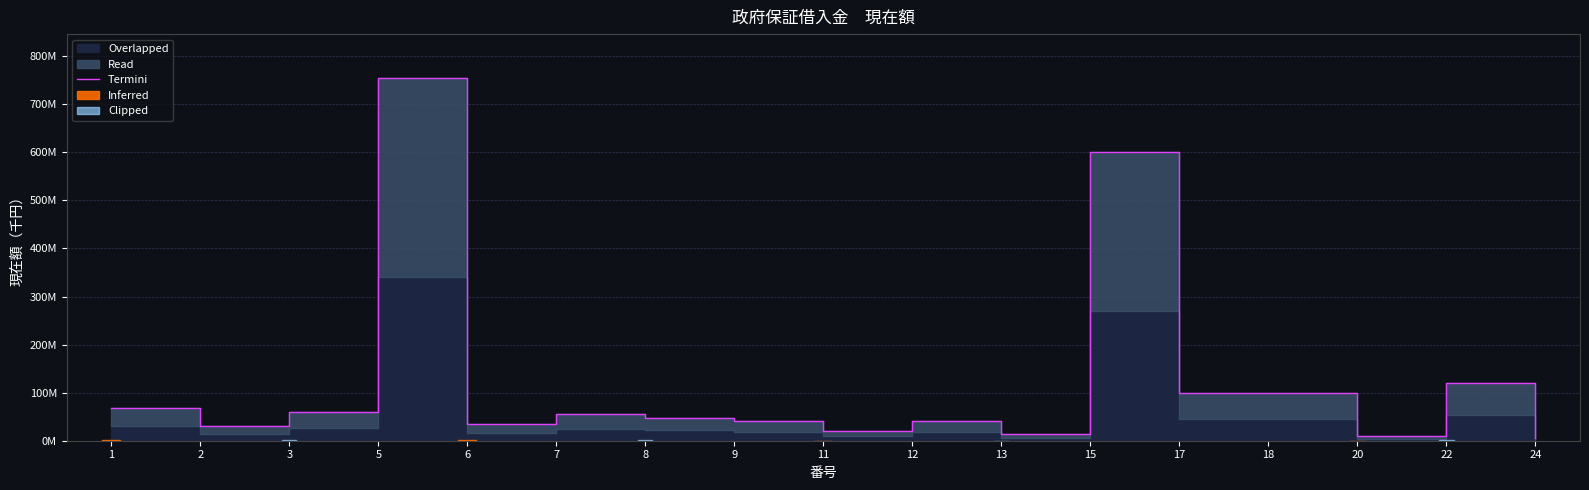

At which label does the data first exceed 47400000?

1